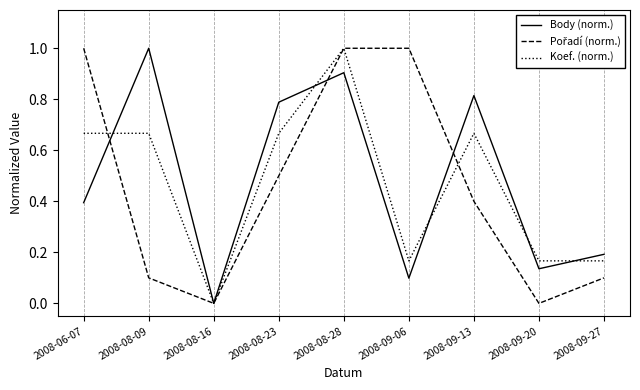

What is the total value across all series at 2008-09-06?

1.3